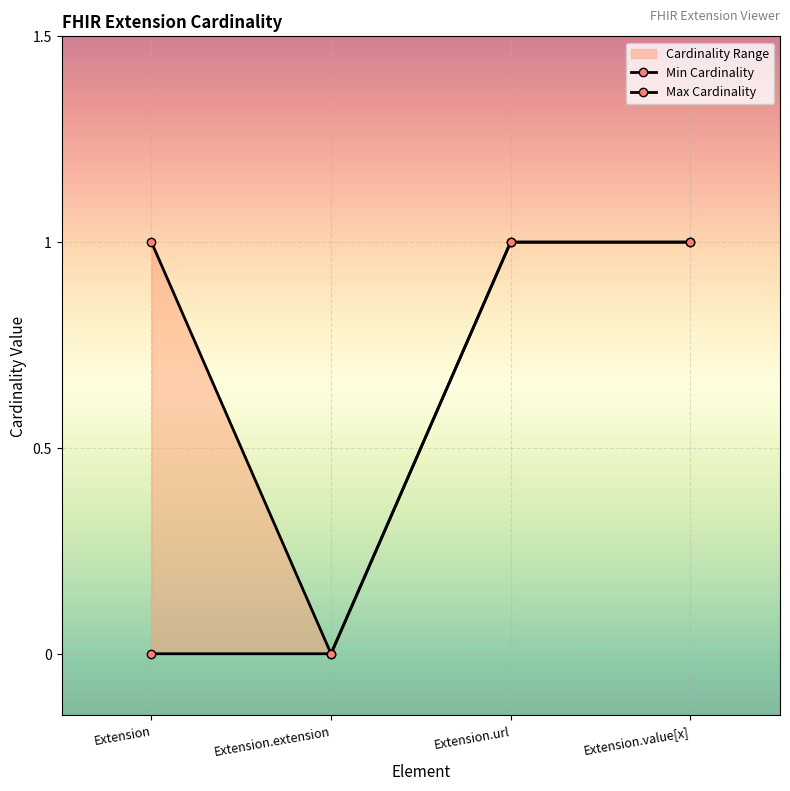

True or false: Min Cardinality and Max Cardinality cross at least once.

False